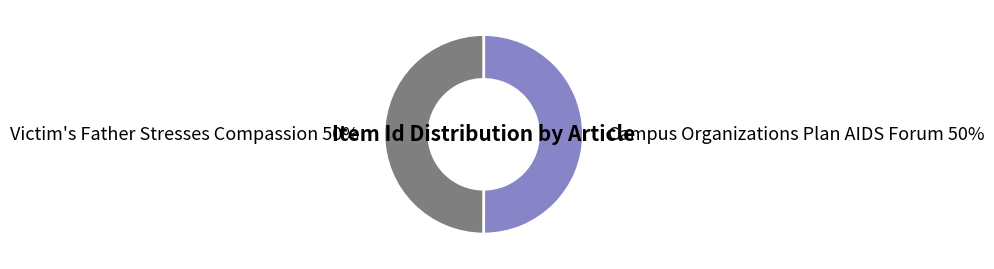

To the nearest percent, what portion does Campus Organizations Plan AIDS Forum represent?

50%